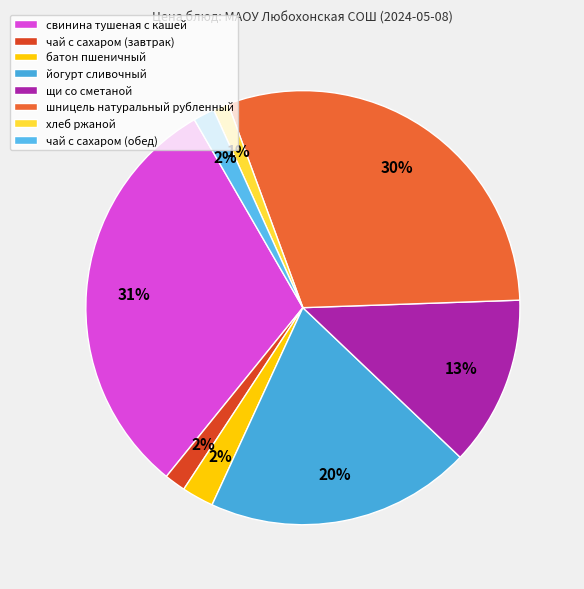

To the nearest percent, what is the difference between the largest and smallest slice percentages?

30%